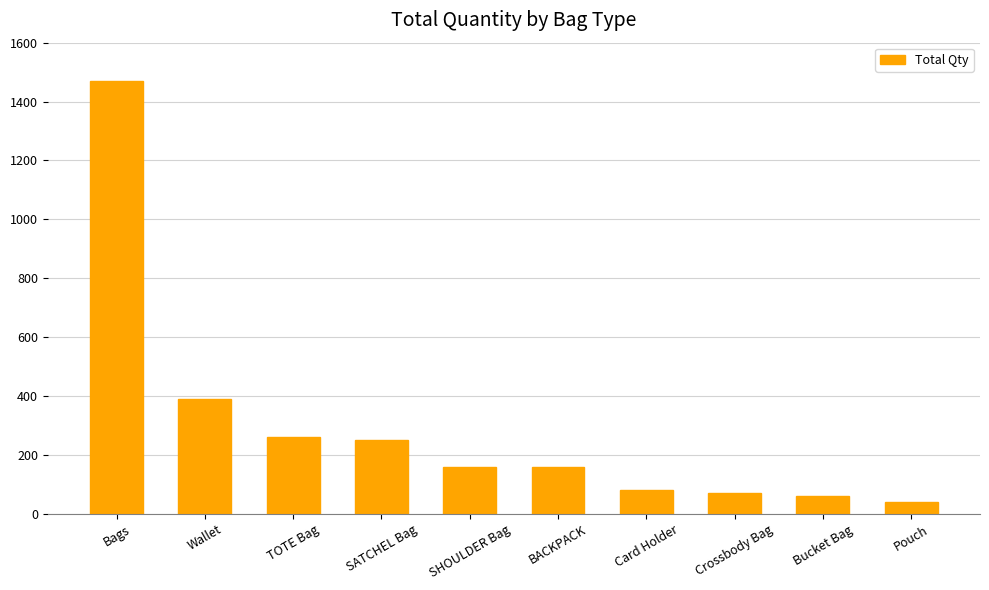

What is the ratio of the value at Bucket Bag to the value at Pouch?

1.5